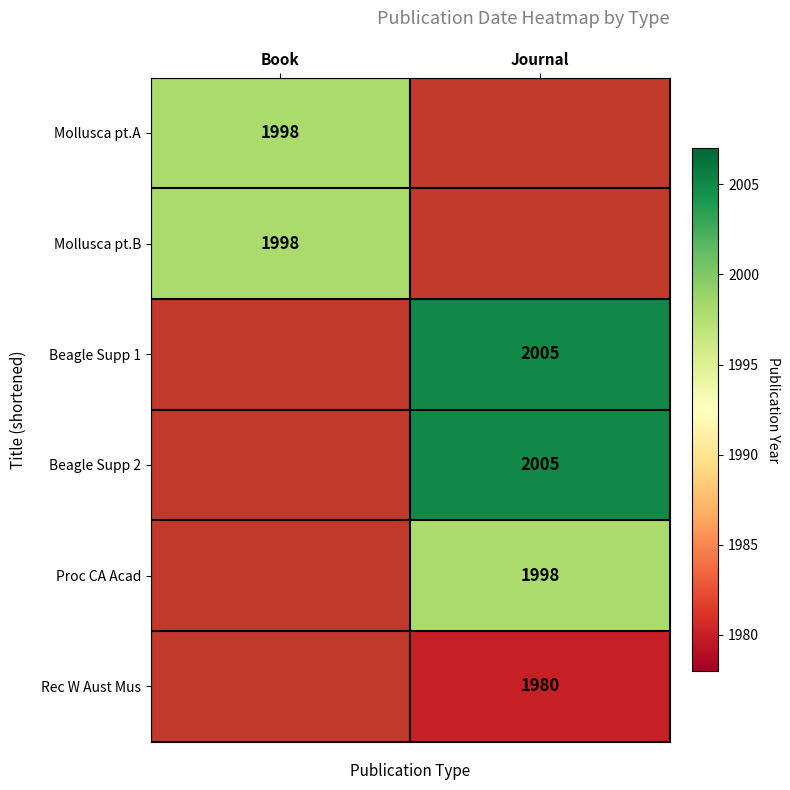

Is the value of Mollusca pt.A at Book greater than the value of Beagle Supp 2 at Journal?

No